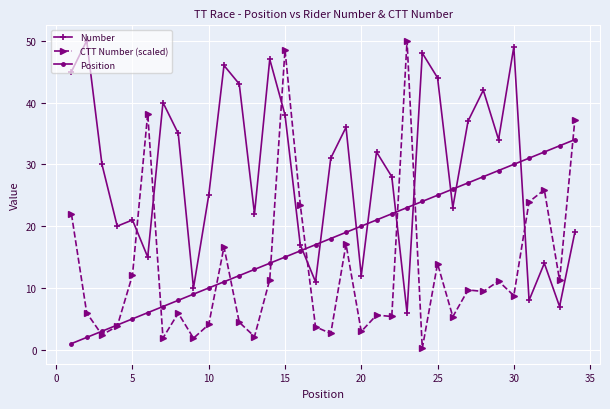

Which series has the largest range (max minus min)?

CTT Number (scaled)